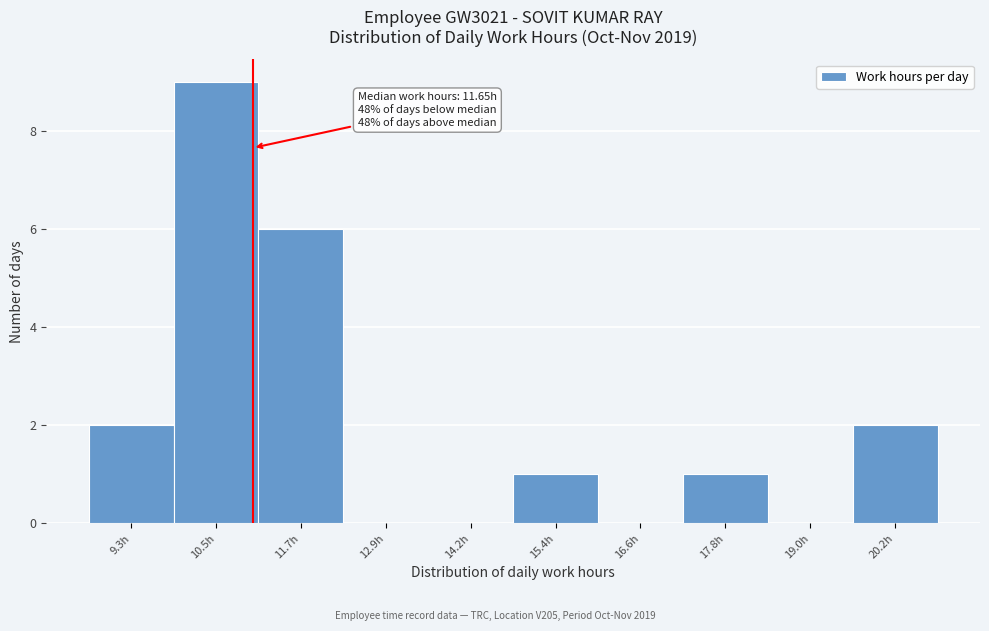

Reading left to right, what are all the values shown in this chart?

9.3h=2	10.5h=9	11.7h=6	12.9h=0	14.2h=0	15.4h=1	16.6h=0	17.8h=1	19.0h=0	20.2h=2